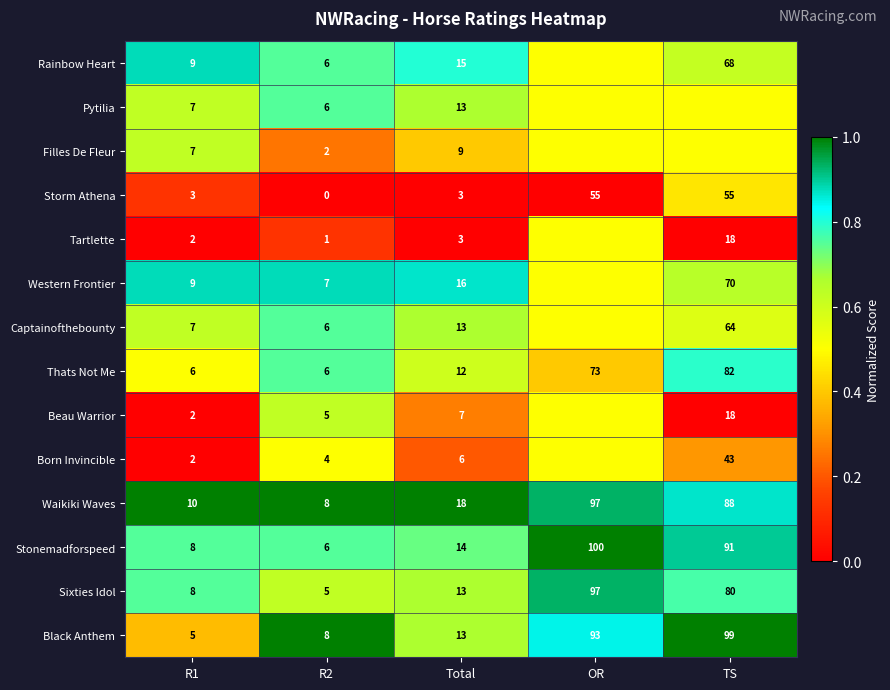

At which label does Stonemadforspeed reach its peak?

OR